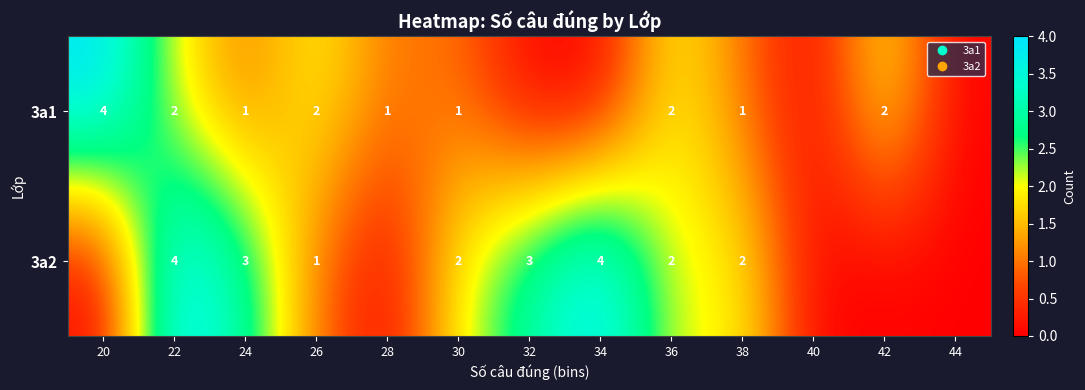

How many data points in 3a1 are less than 1?

4